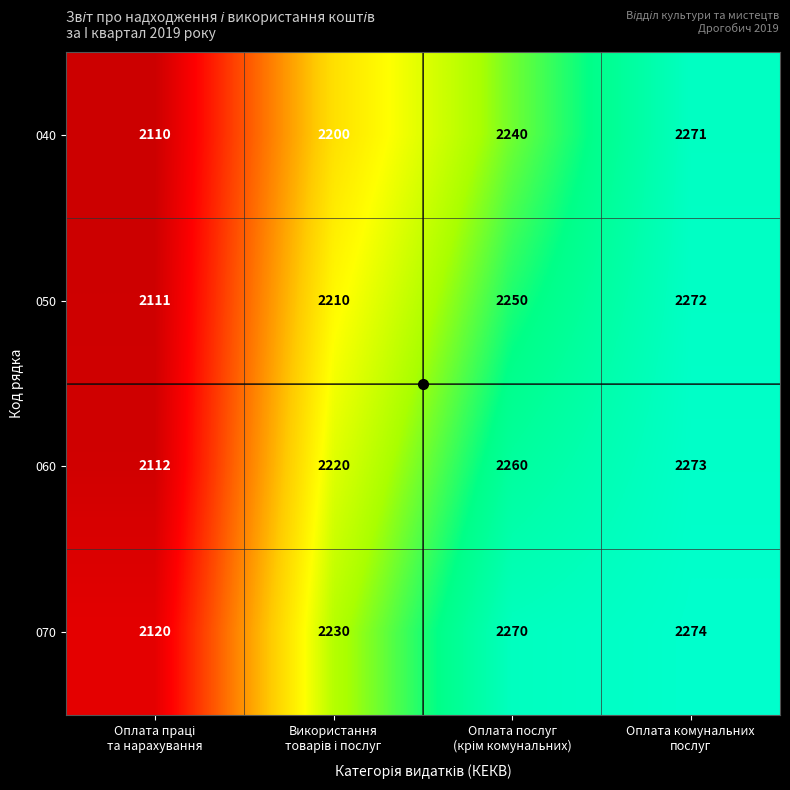

Which series has the largest total across all categories?

070